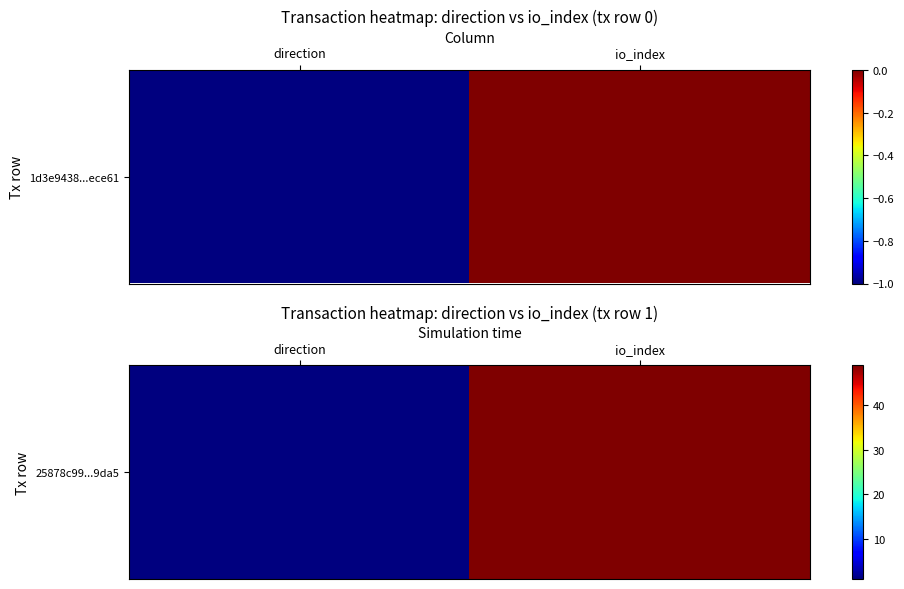

How many values are below 49?

1